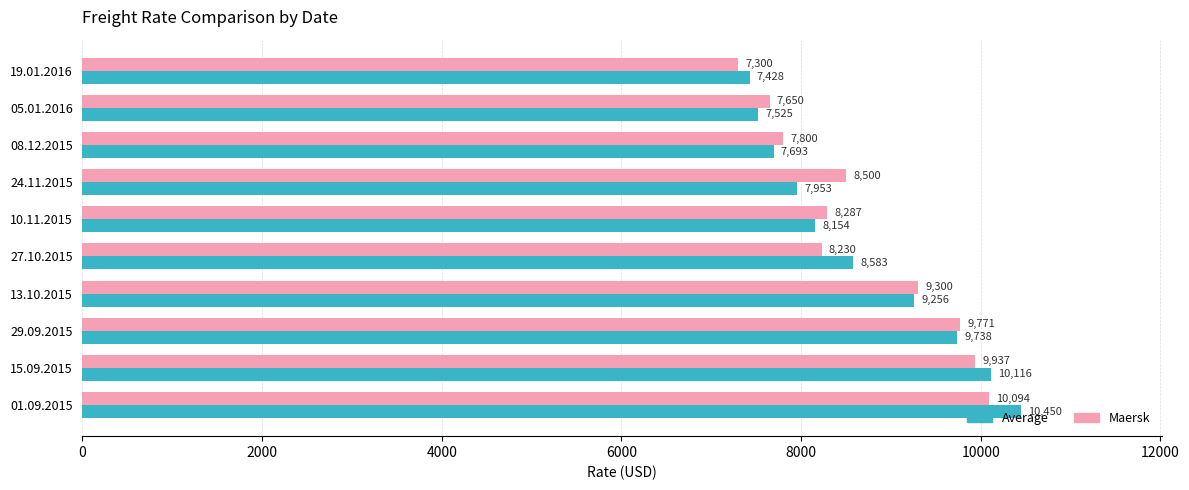

What is the highest value of the Maersk series?

10094